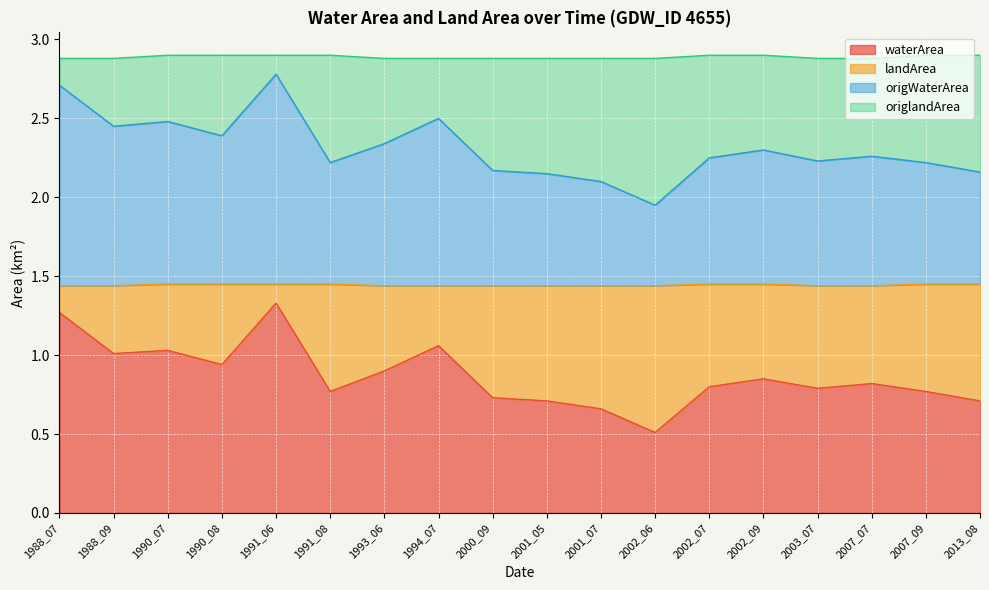

How many interior local peaks does the landArea series have?

5